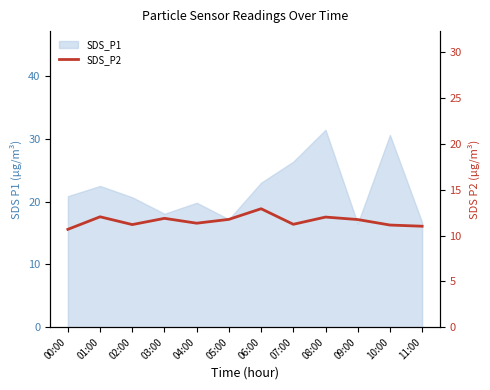

The chart shows a value of 21.1 at 09:00. True or false?

False